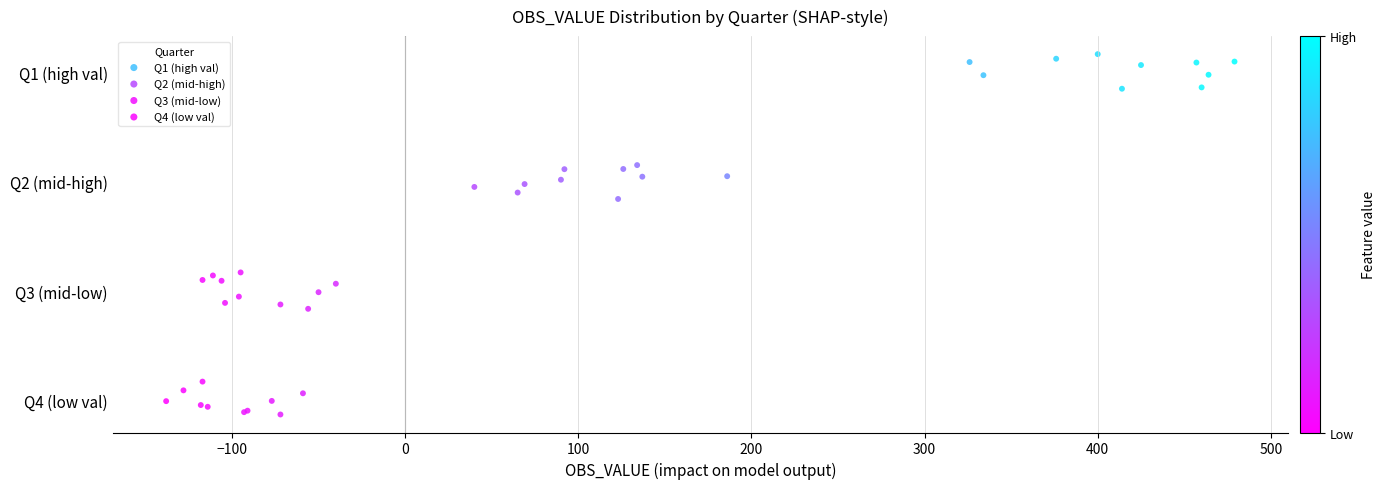

What are all the series names shown in the legend?

Q1 (high val), Q2 (mid-high), Q3 (mid-low), Q4 (low val)